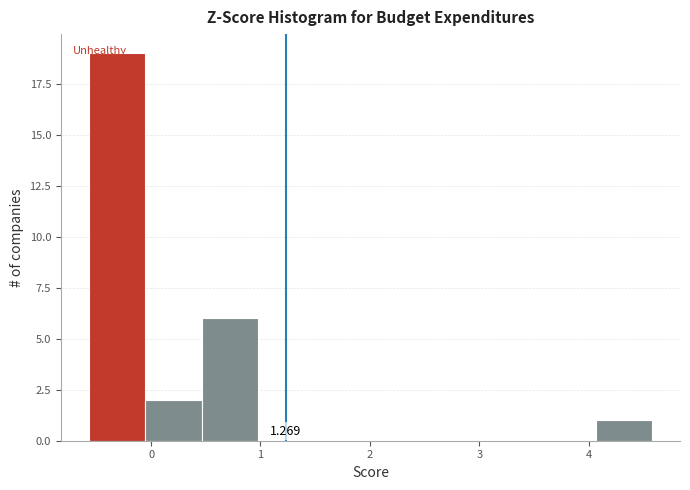

Over which range of the x-axis is the bar tallest?

-0.6 to -0.1